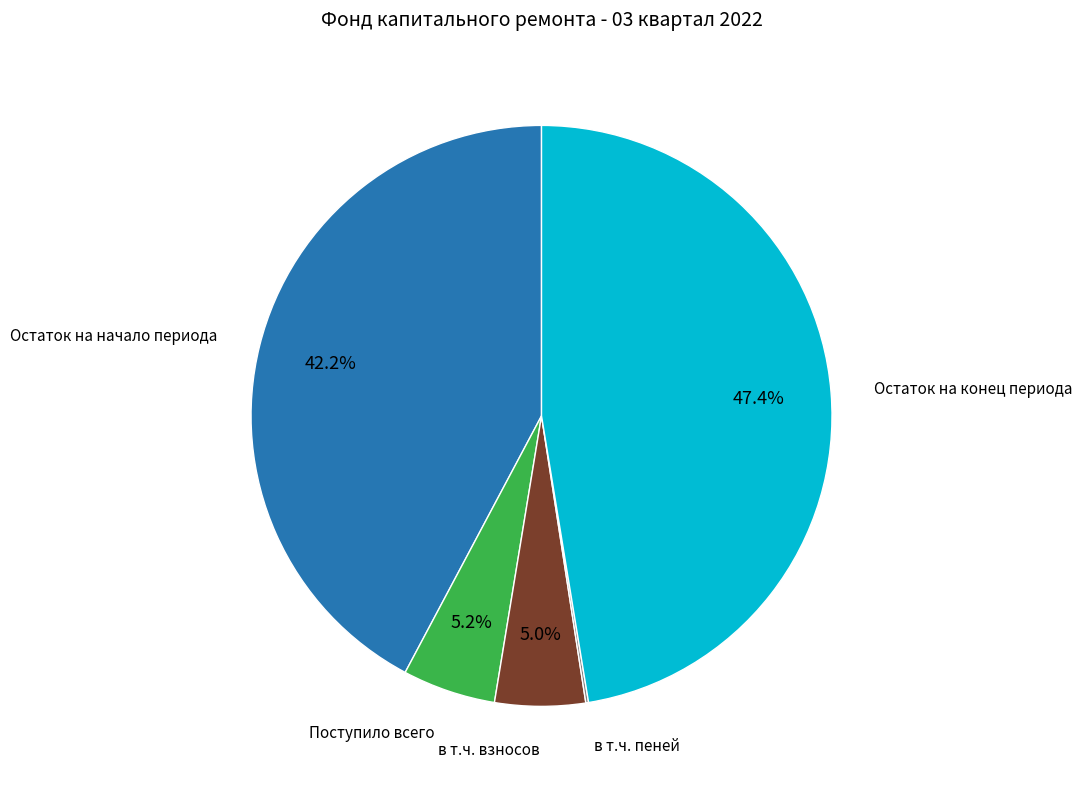

Does any single category account for the majority?

No